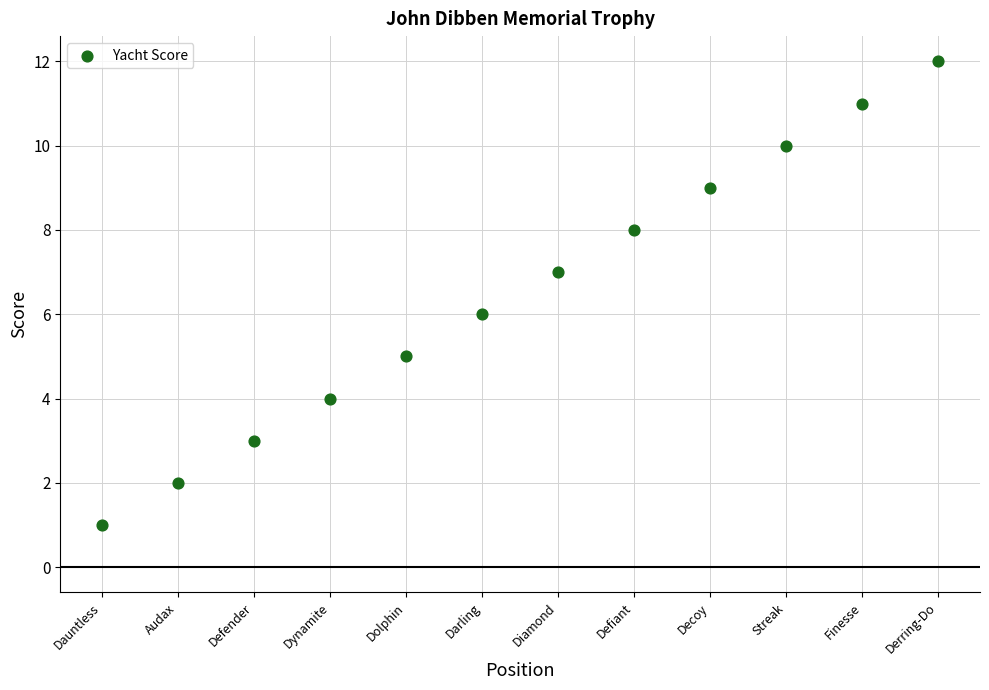

What is the range of X values (max minus min)?

11